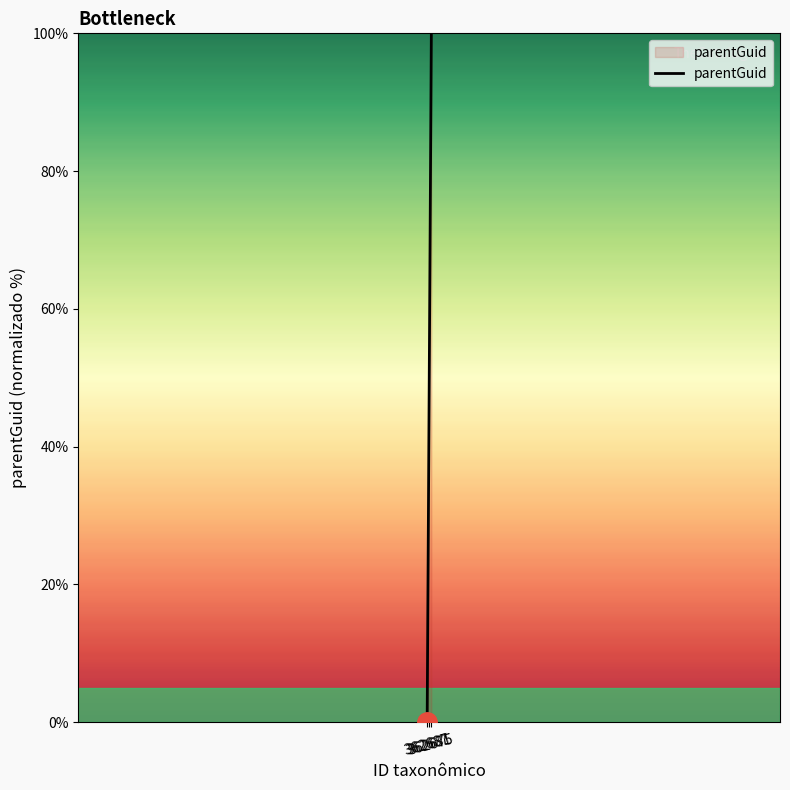

What is the average value?

50